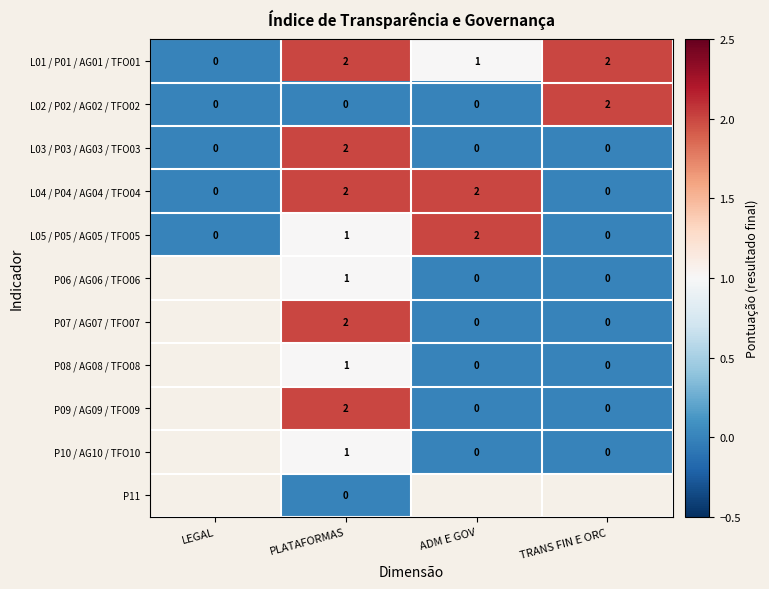

Between PLATAFORMAS and ADM E GOV, which is larger?

PLATAFORMAS